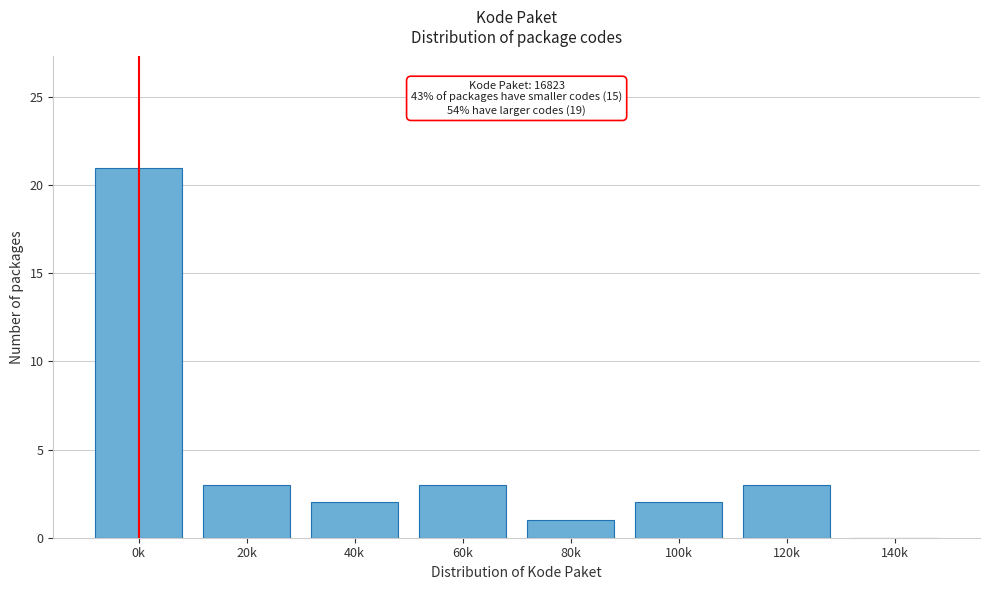

Reading right to left, what are all the values shown in this chart?

140k=0	120k=3	100k=2	80k=1	60k=3	40k=2	20k=3	0k=21